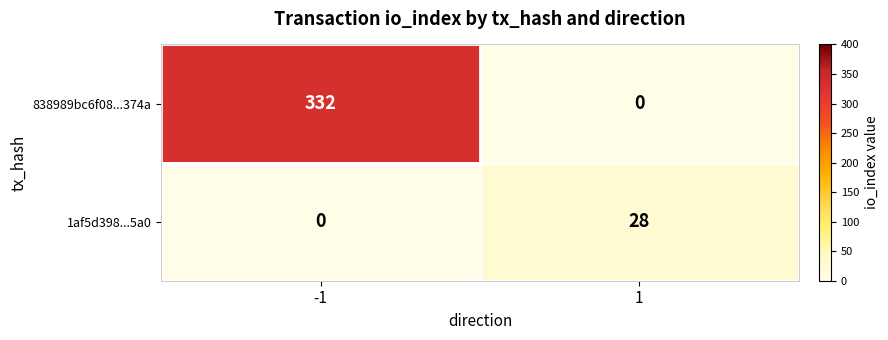

What is the maximum value shown in the chart?

332